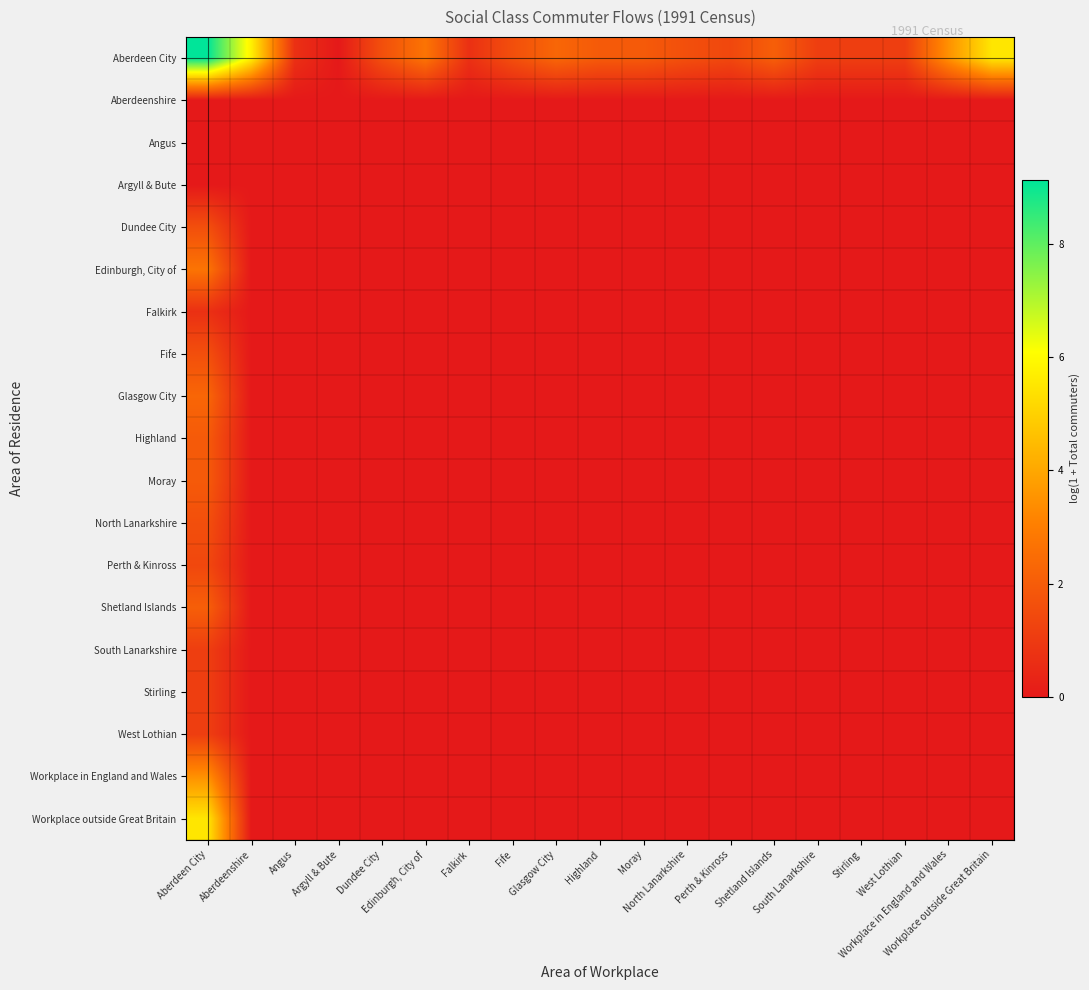

Reading left to right, what are all the values shown in this chart?

Aberdeen City: Aberdeen City=9.1	Aberdeenshire=5.8	Angus=0.7	Argyll & Bute=0.0	Dundee City=1.6	Edinburgh, City of=2.7	Falkirk=0.7	Fife=1.6	Glasgow City=2.3	Highland=1.9	Moray=1.9	North Lanarkshire=1.6	Perth & Kinross=1.4	Shetland Islands=2.1	South Lanarkshire=1.1	Stirling=1.1	West Lothian=1.1	Workplace in England and Wales=3.5	Workplace outside Great Britain=5.5
Aberdeenshire: Aberdeen City=0.0	Aberdeenshire=0.0	Angus=0.0	Argyll & Bute=0.0	Dundee City=0.0	Edinburgh, City of=0.0	Falkirk=0.0	Fife=0.0	Glasgow City=0.0	Highland=0.0	Moray=0.0	North Lanarkshire=0.0	Perth & Kinross=0.0	Shetland Islands=0.0	South Lanarkshire=0.0	Stirling=0.0	West Lothian=0.0	Workplace in England and Wales=0.0	Workplace outside Great Britain=0.0
Angus: Aberdeen City=0.0	Aberdeenshire=0.0	Angus=0.0	Argyll & Bute=0.0	Dundee City=0.0	Edinburgh, City of=0.0	Falkirk=0.0	Fife=0.0	Glasgow City=0.0	Highland=0.0	Moray=0.0	North Lanarkshire=0.0	Perth & Kinross=0.0	Shetland Islands=0.0	South Lanarkshire=0.0	Stirling=0.0	West Lothian=0.0	Workplace in England and Wales=0.0	Workplace outside Great Britain=0.0
Argyll & Bute: Aberdeen City=0.0	Aberdeenshire=0.0	Angus=0.0	Argyll & Bute=0.0	Dundee City=0.0	Edinburgh, City of=0.0	Falkirk=0.0	Fife=0.0	Glasgow City=0.0	Highland=0.0	Moray=0.0	North Lanarkshire=0.0	Perth & Kinross=0.0	Shetland Islands=0.0	South Lanarkshire=0.0	Stirling=0.0	West Lothian=0.0	Workplace in England and Wales=0.0	Workplace outside Great Britain=0.0
Dundee City: Aberdeen City=1.6	Aberdeenshire=0.0	Angus=0.0	Argyll & Bute=0.0	Dundee City=0.0	Edinburgh, City of=0.0	Falkirk=0.0	Fife=0.0	Glasgow City=0.0	Highland=0.0	Moray=0.0	North Lanarkshire=0.0	Perth & Kinross=0.0	Shetland Islands=0.0	South Lanarkshire=0.0	Stirling=0.0	West Lothian=0.0	Workplace in England and Wales=0.0	Workplace outside Great Britain=0.0
Edinburgh, City of: Aberdeen City=2.7	Aberdeenshire=0.0	Angus=0.0	Argyll & Bute=0.0	Dundee City=0.0	Edinburgh, City of=0.0	Falkirk=0.0	Fife=0.0	Glasgow City=0.0	Highland=0.0	Moray=0.0	North Lanarkshire=0.0	Perth & Kinross=0.0	Shetland Islands=0.0	South Lanarkshire=0.0	Stirling=0.0	West Lothian=0.0	Workplace in England and Wales=0.0	Workplace outside Great Britain=0.0
Falkirk: Aberdeen City=0.7	Aberdeenshire=0.0	Angus=0.0	Argyll & Bute=0.0	Dundee City=0.0	Edinburgh, City of=0.0	Falkirk=0.0	Fife=0.0	Glasgow City=0.0	Highland=0.0	Moray=0.0	North Lanarkshire=0.0	Perth & Kinross=0.0	Shetland Islands=0.0	South Lanarkshire=0.0	Stirling=0.0	West Lothian=0.0	Workplace in England and Wales=0.0	Workplace outside Great Britain=0.0
Fife: Aberdeen City=1.6	Aberdeenshire=0.0	Angus=0.0	Argyll & Bute=0.0	Dundee City=0.0	Edinburgh, City of=0.0	Falkirk=0.0	Fife=0.0	Glasgow City=0.0	Highland=0.0	Moray=0.0	North Lanarkshire=0.0	Perth & Kinross=0.0	Shetland Islands=0.0	South Lanarkshire=0.0	Stirling=0.0	West Lothian=0.0	Workplace in England and Wales=0.0	Workplace outside Great Britain=0.0
Glasgow City: Aberdeen City=2.3	Aberdeenshire=0.0	Angus=0.0	Argyll & Bute=0.0	Dundee City=0.0	Edinburgh, City of=0.0	Falkirk=0.0	Fife=0.0	Glasgow City=0.0	Highland=0.0	Moray=0.0	North Lanarkshire=0.0	Perth & Kinross=0.0	Shetland Islands=0.0	South Lanarkshire=0.0	Stirling=0.0	West Lothian=0.0	Workplace in England and Wales=0.0	Workplace outside Great Britain=0.0
Highland: Aberdeen City=1.9	Aberdeenshire=0.0	Angus=0.0	Argyll & Bute=0.0	Dundee City=0.0	Edinburgh, City of=0.0	Falkirk=0.0	Fife=0.0	Glasgow City=0.0	Highland=0.0	Moray=0.0	North Lanarkshire=0.0	Perth & Kinross=0.0	Shetland Islands=0.0	South Lanarkshire=0.0	Stirling=0.0	West Lothian=0.0	Workplace in England and Wales=0.0	Workplace outside Great Britain=0.0
Moray: Aberdeen City=1.9	Aberdeenshire=0.0	Angus=0.0	Argyll & Bute=0.0	Dundee City=0.0	Edinburgh, City of=0.0	Falkirk=0.0	Fife=0.0	Glasgow City=0.0	Highland=0.0	Moray=0.0	North Lanarkshire=0.0	Perth & Kinross=0.0	Shetland Islands=0.0	South Lanarkshire=0.0	Stirling=0.0	West Lothian=0.0	Workplace in England and Wales=0.0	Workplace outside Great Britain=0.0
North Lanarkshire: Aberdeen City=1.6	Aberdeenshire=0.0	Angus=0.0	Argyll & Bute=0.0	Dundee City=0.0	Edinburgh, City of=0.0	Falkirk=0.0	Fife=0.0	Glasgow City=0.0	Highland=0.0	Moray=0.0	North Lanarkshire=0.0	Perth & Kinross=0.0	Shetland Islands=0.0	South Lanarkshire=0.0	Stirling=0.0	West Lothian=0.0	Workplace in England and Wales=0.0	Workplace outside Great Britain=0.0
Perth & Kinross: Aberdeen City=1.4	Aberdeenshire=0.0	Angus=0.0	Argyll & Bute=0.0	Dundee City=0.0	Edinburgh, City of=0.0	Falkirk=0.0	Fife=0.0	Glasgow City=0.0	Highland=0.0	Moray=0.0	North Lanarkshire=0.0	Perth & Kinross=0.0	Shetland Islands=0.0	South Lanarkshire=0.0	Stirling=0.0	West Lothian=0.0	Workplace in England and Wales=0.0	Workplace outside Great Britain=0.0
Shetland Islands: Aberdeen City=2.1	Aberdeenshire=0.0	Angus=0.0	Argyll & Bute=0.0	Dundee City=0.0	Edinburgh, City of=0.0	Falkirk=0.0	Fife=0.0	Glasgow City=0.0	Highland=0.0	Moray=0.0	North Lanarkshire=0.0	Perth & Kinross=0.0	Shetland Islands=0.0	South Lanarkshire=0.0	Stirling=0.0	West Lothian=0.0	Workplace in England and Wales=0.0	Workplace outside Great Britain=0.0
South Lanarkshire: Aberdeen City=1.1	Aberdeenshire=0.0	Angus=0.0	Argyll & Bute=0.0	Dundee City=0.0	Edinburgh, City of=0.0	Falkirk=0.0	Fife=0.0	Glasgow City=0.0	Highland=0.0	Moray=0.0	North Lanarkshire=0.0	Perth & Kinross=0.0	Shetland Islands=0.0	South Lanarkshire=0.0	Stirling=0.0	West Lothian=0.0	Workplace in England and Wales=0.0	Workplace outside Great Britain=0.0
Stirling: Aberdeen City=1.1	Aberdeenshire=0.0	Angus=0.0	Argyll & Bute=0.0	Dundee City=0.0	Edinburgh, City of=0.0	Falkirk=0.0	Fife=0.0	Glasgow City=0.0	Highland=0.0	Moray=0.0	North Lanarkshire=0.0	Perth & Kinross=0.0	Shetland Islands=0.0	South Lanarkshire=0.0	Stirling=0.0	West Lothian=0.0	Workplace in England and Wales=0.0	Workplace outside Great Britain=0.0
West Lothian: Aberdeen City=1.1	Aberdeenshire=0.0	Angus=0.0	Argyll & Bute=0.0	Dundee City=0.0	Edinburgh, City of=0.0	Falkirk=0.0	Fife=0.0	Glasgow City=0.0	Highland=0.0	Moray=0.0	North Lanarkshire=0.0	Perth & Kinross=0.0	Shetland Islands=0.0	South Lanarkshire=0.0	Stirling=0.0	West Lothian=0.0	Workplace in England and Wales=0.0	Workplace outside Great Britain=0.0
Workplace in England and Wales: Aberdeen City=3.5	Aberdeenshire=0.0	Angus=0.0	Argyll & Bute=0.0	Dundee City=0.0	Edinburgh, City of=0.0	Falkirk=0.0	Fife=0.0	Glasgow City=0.0	Highland=0.0	Moray=0.0	North Lanarkshire=0.0	Perth & Kinross=0.0	Shetland Islands=0.0	South Lanarkshire=0.0	Stirling=0.0	West Lothian=0.0	Workplace in England and Wales=0.0	Workplace outside Great Britain=0.0
Workplace outside Great Britain: Aberdeen City=5.5	Aberdeenshire=0.0	Angus=0.0	Argyll & Bute=0.0	Dundee City=0.0	Edinburgh, City of=0.0	Falkirk=0.0	Fife=0.0	Glasgow City=0.0	Highland=0.0	Moray=0.0	North Lanarkshire=0.0	Perth & Kinross=0.0	Shetland Islands=0.0	South Lanarkshire=0.0	Stirling=0.0	West Lothian=0.0	Workplace in England and Wales=0.0	Workplace outside Great Britain=0.0